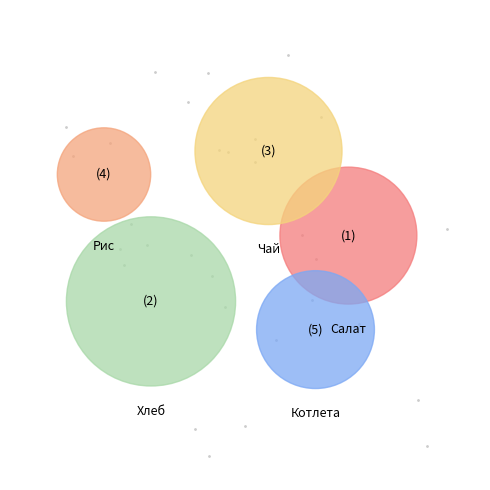

To the nearest percent, what is the average slice percentage?

20%